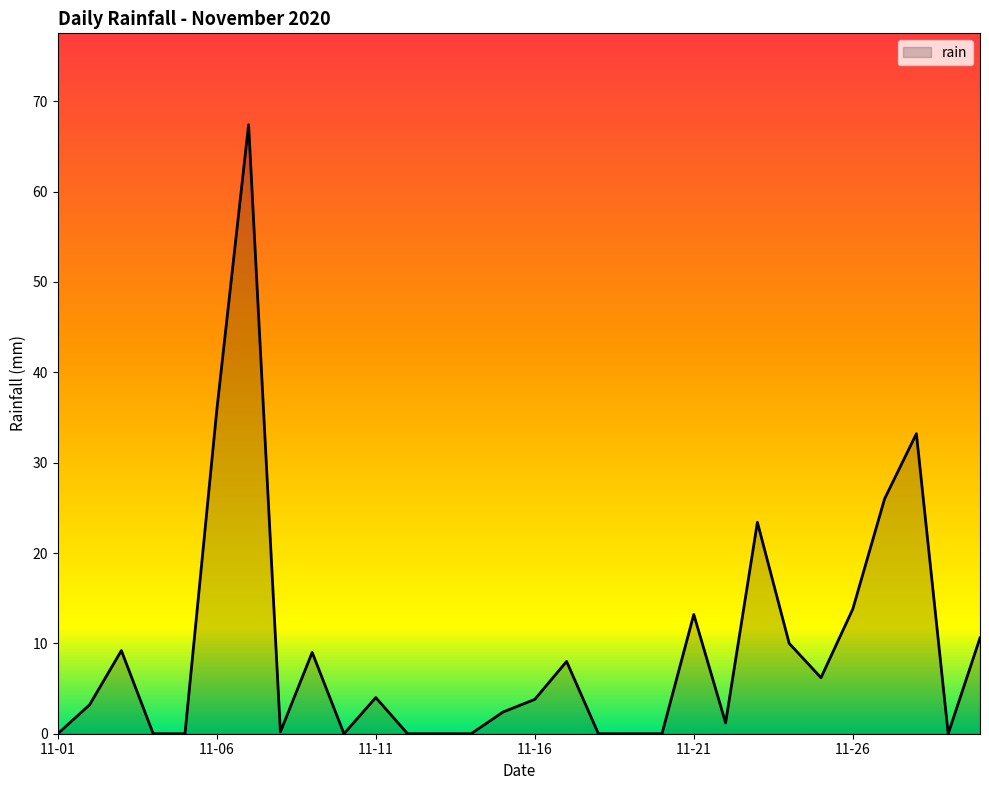

What is the difference between the maximum and minimum values?

67.4